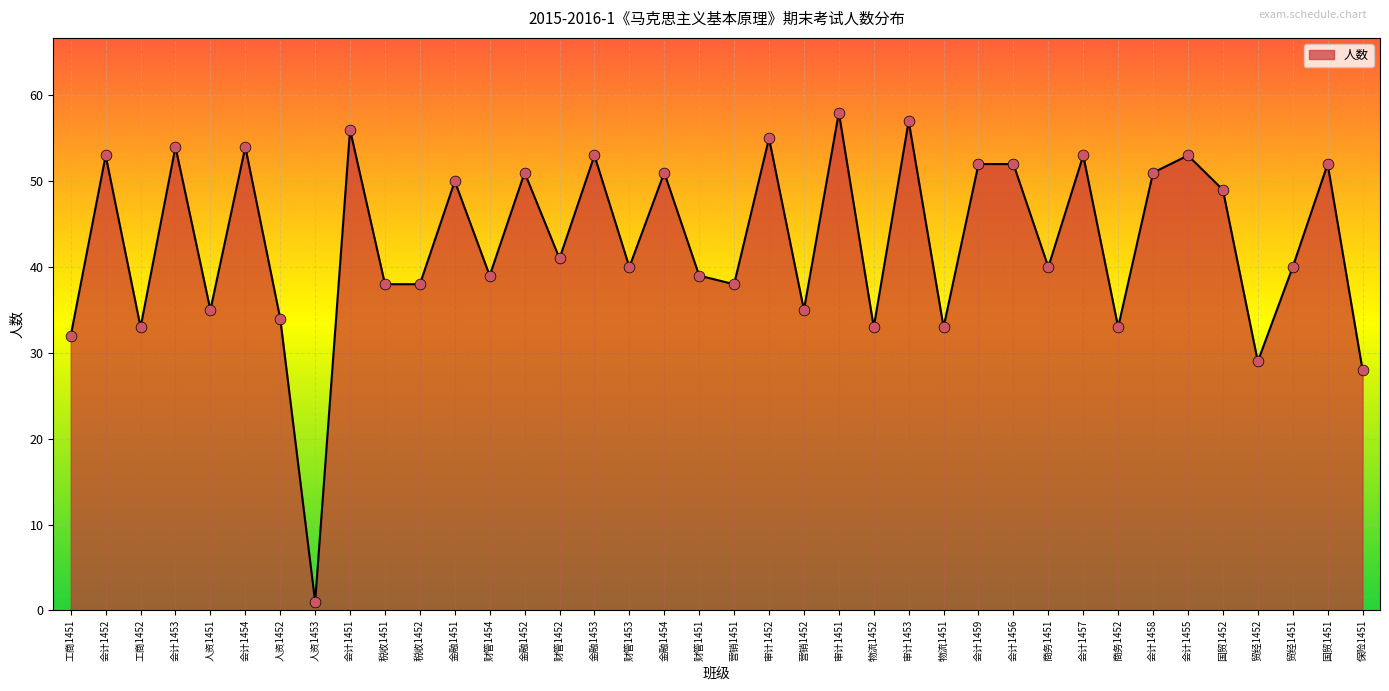

What is the change in value from 会计1453 to 财管1453?

-14